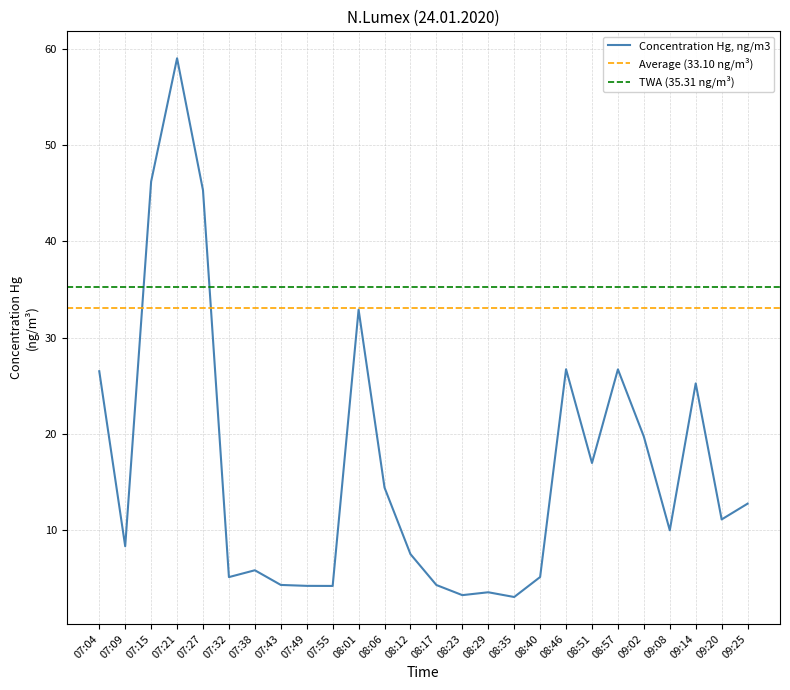

At which category does the data reach its first local peak?

07:21